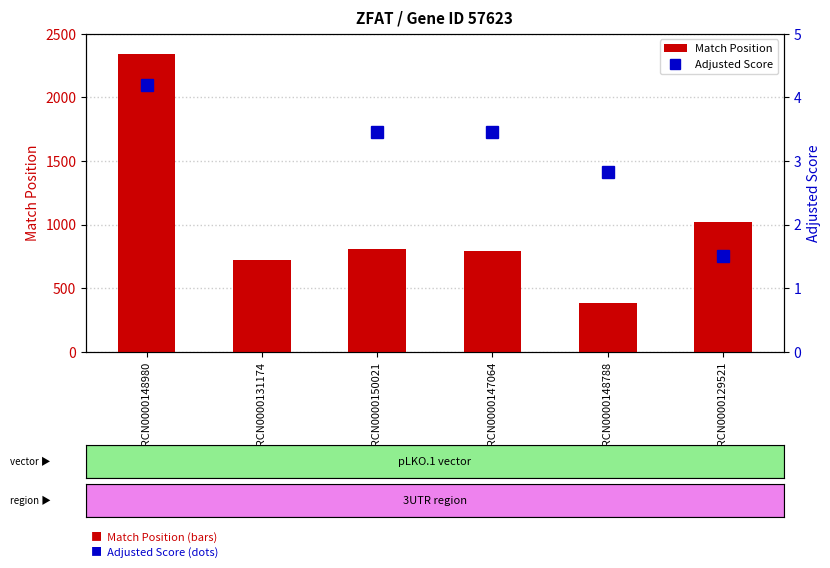

How many data points in Match Position are less than 809?

3